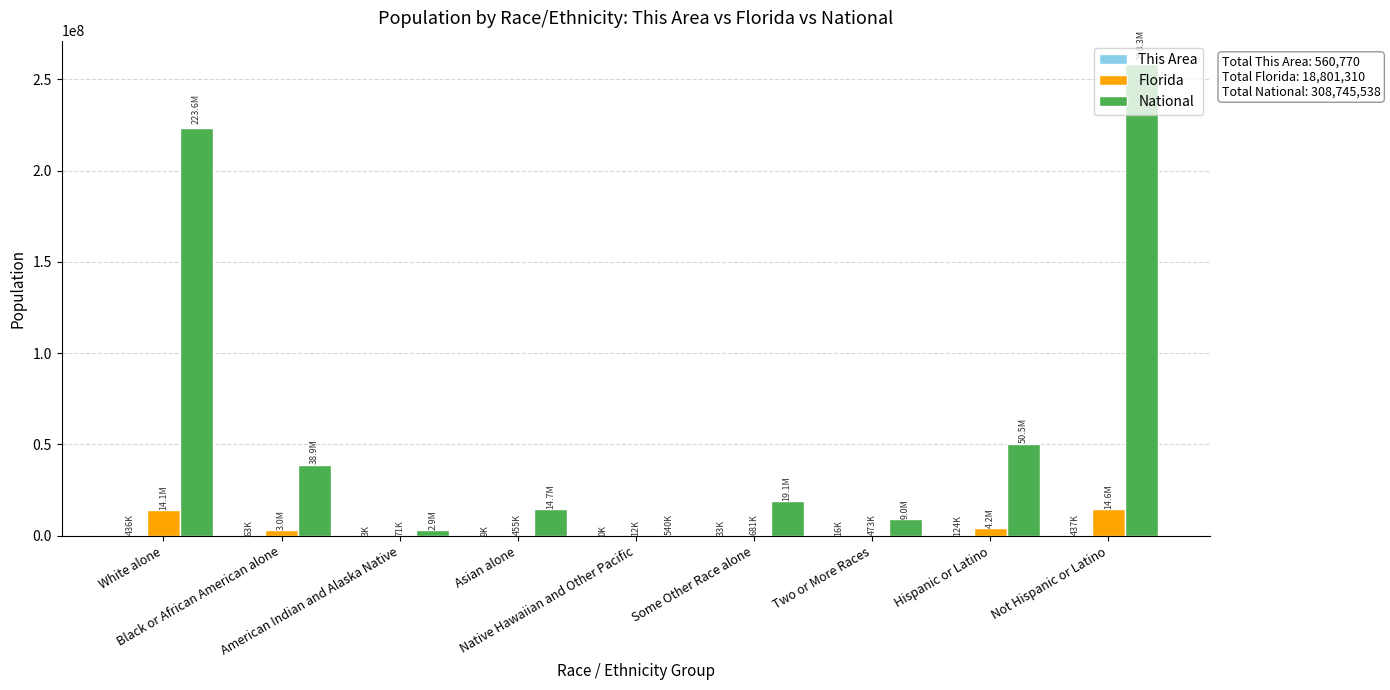

Which series changed the most between Black or African American alone and Asian alone?

National